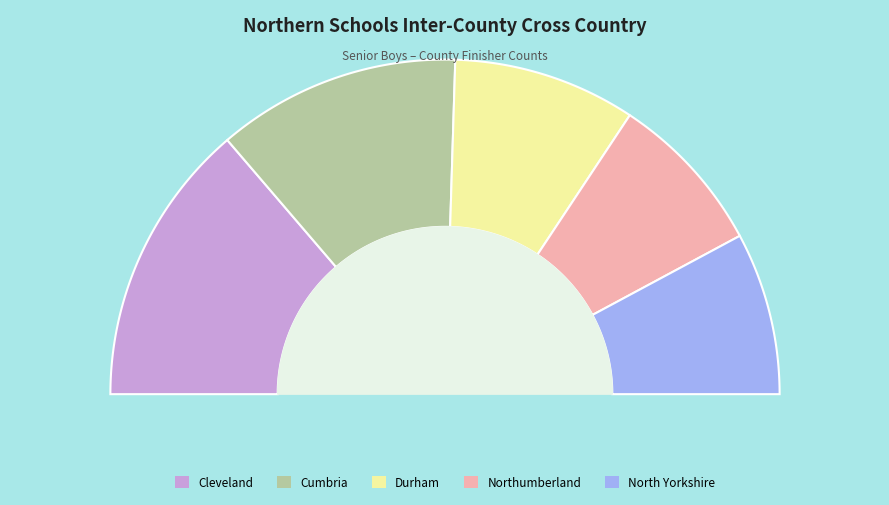

True or false: Cleveland accounts for 42% of the total.

False